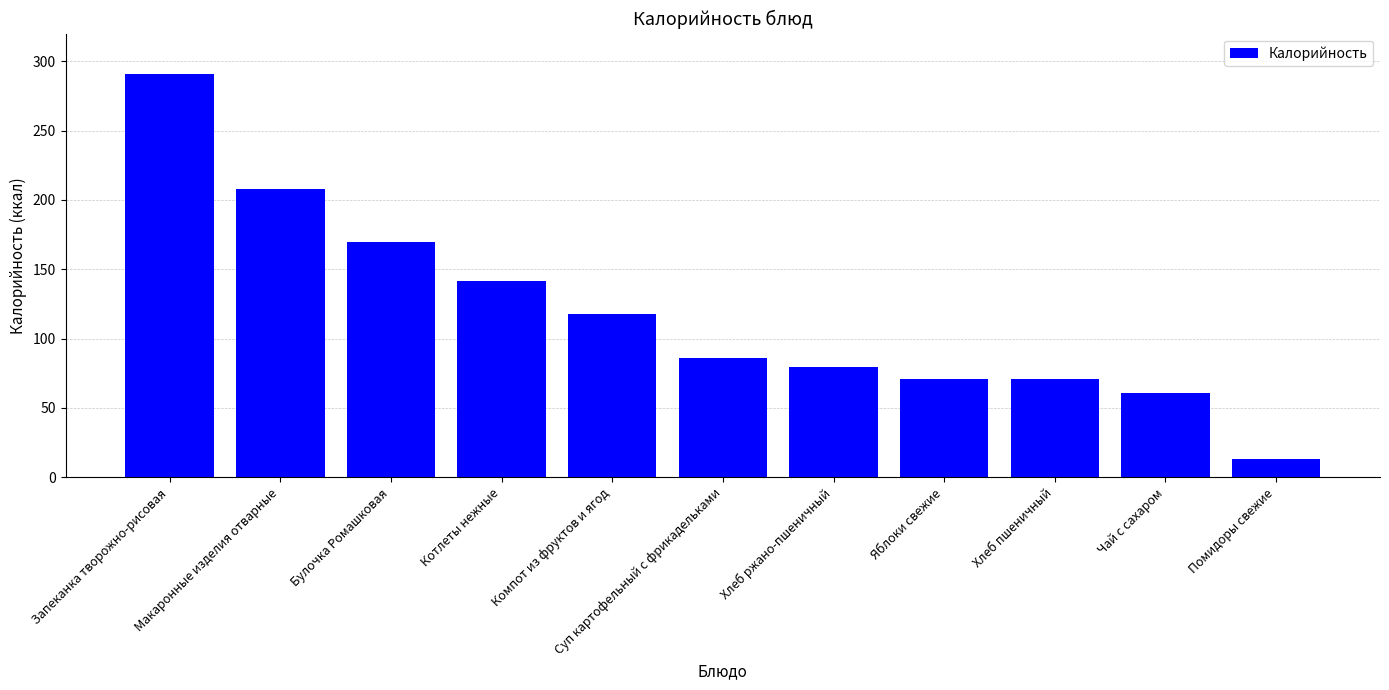

At which category does the chart reach its peak across all series?

Запеканка творожно-рисовая